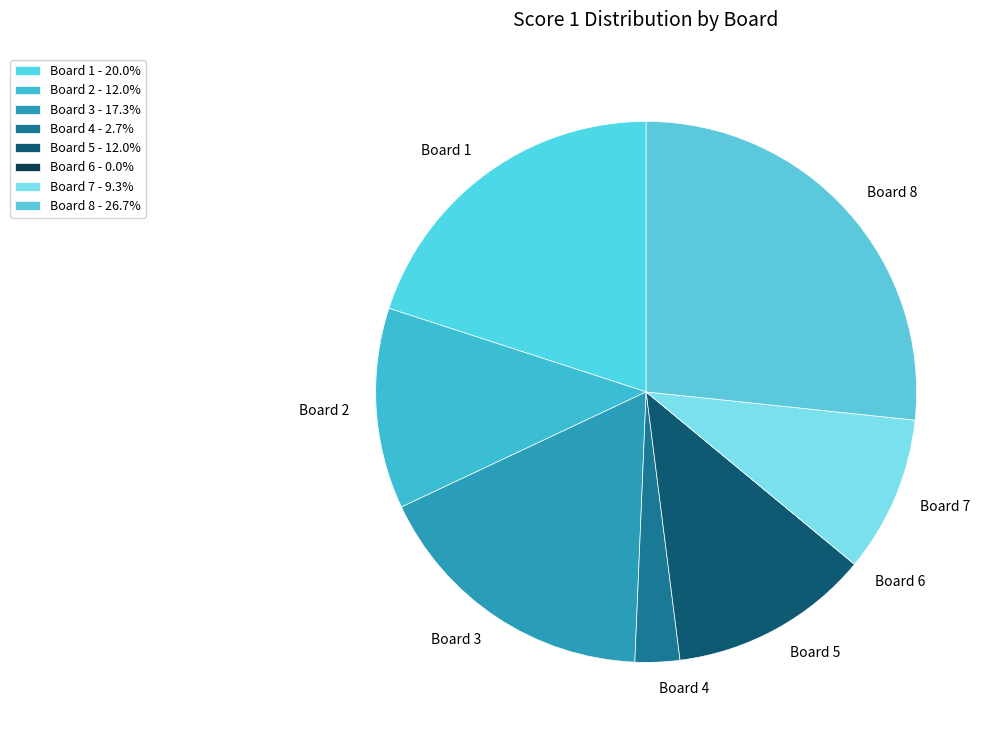

Is there any slice that represents more than half of the pie?

No